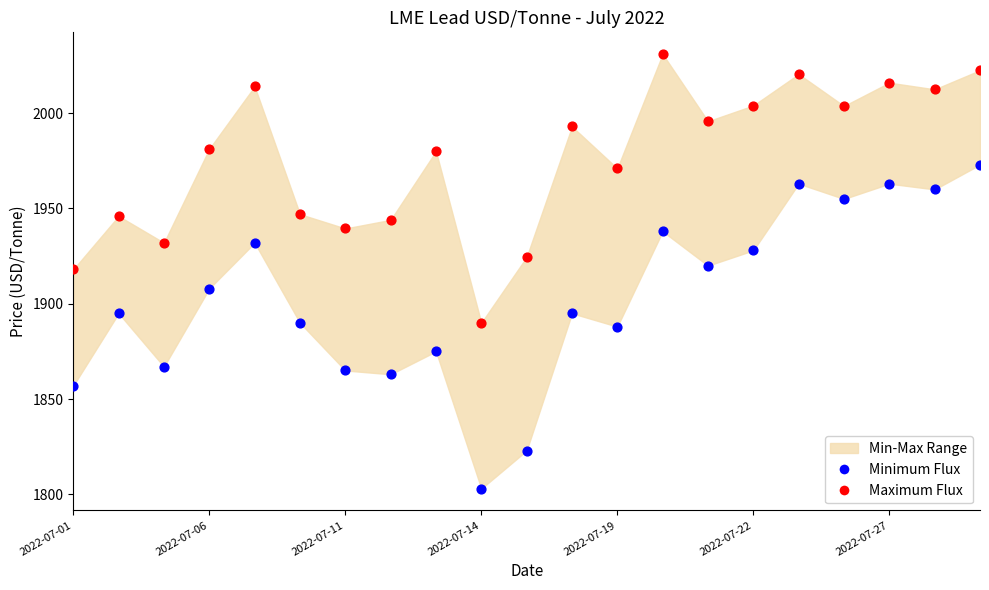

Which series reaches the minimum Y coordinate?

Minimum Flux